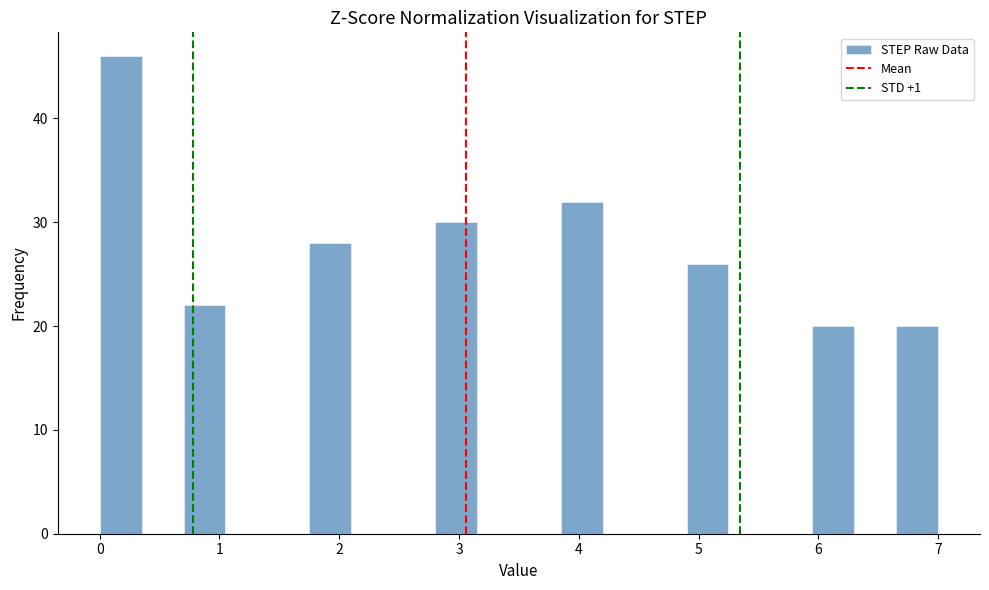

Around what value on the x-axis is the tallest bar? Give the approximate position of its centre, as read against the axis.

0.2